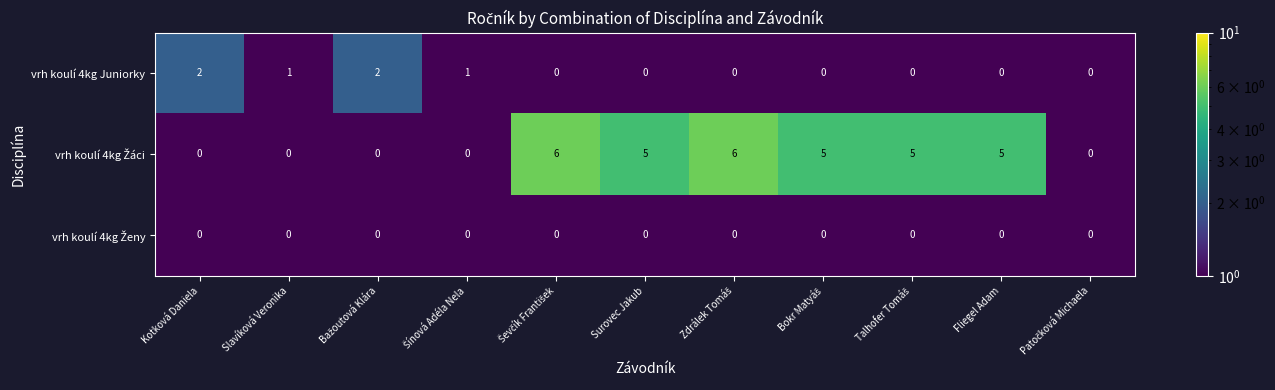

What is the total value across all series at Surovec Jakub?

5